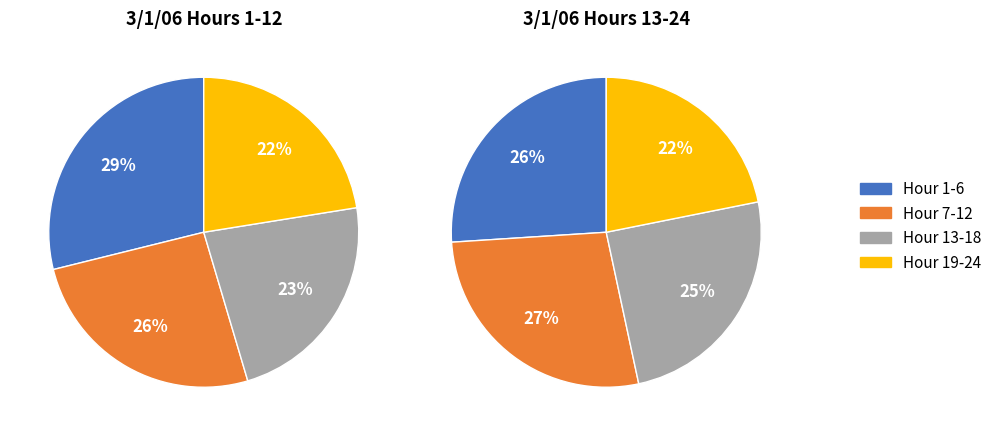

Is there a majority slice in this chart?

No